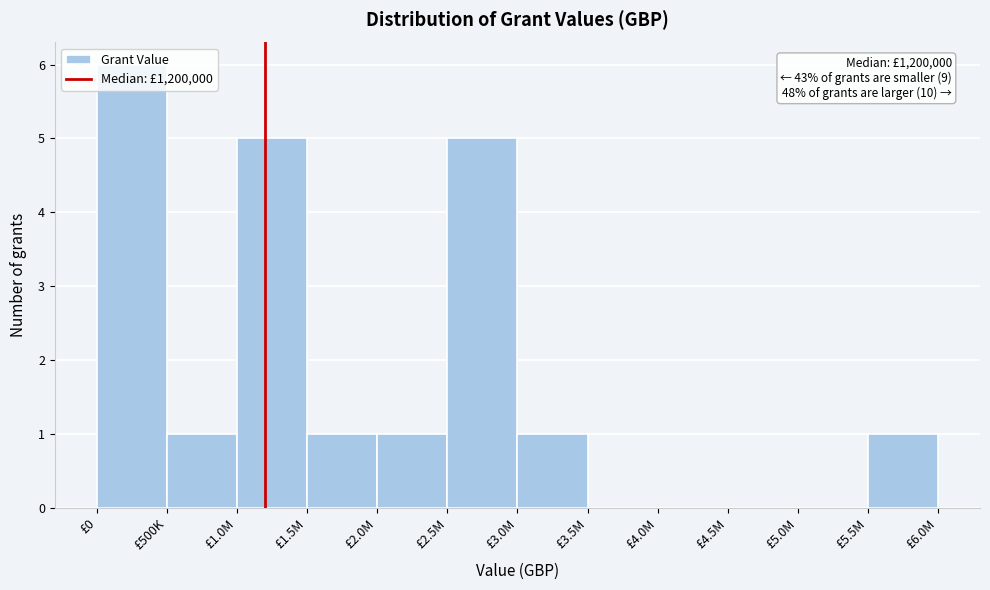

What is the greatest value displayed?

6